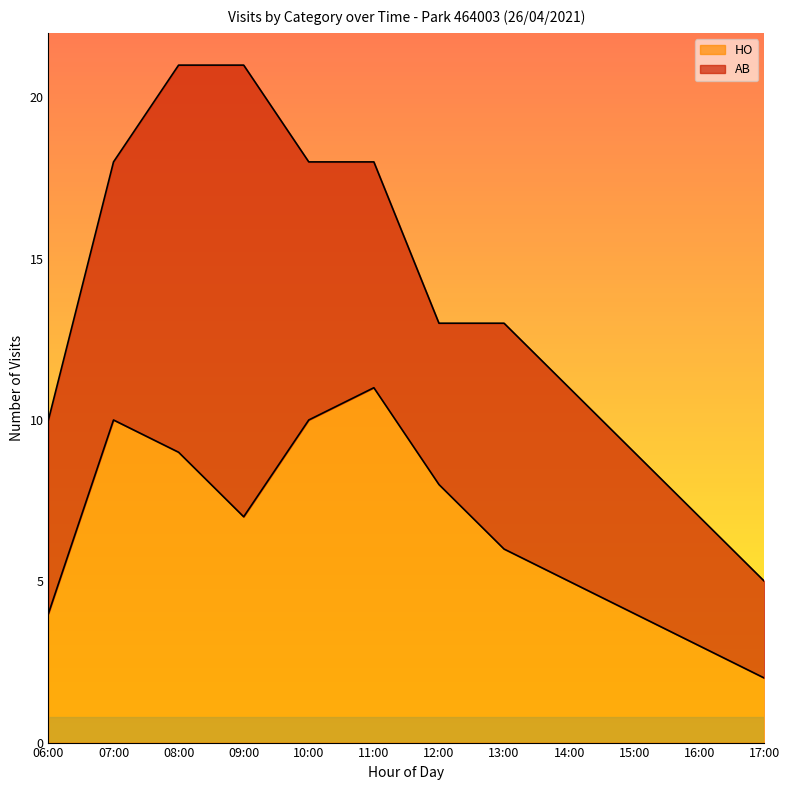

What is the maximum value for HO?

11